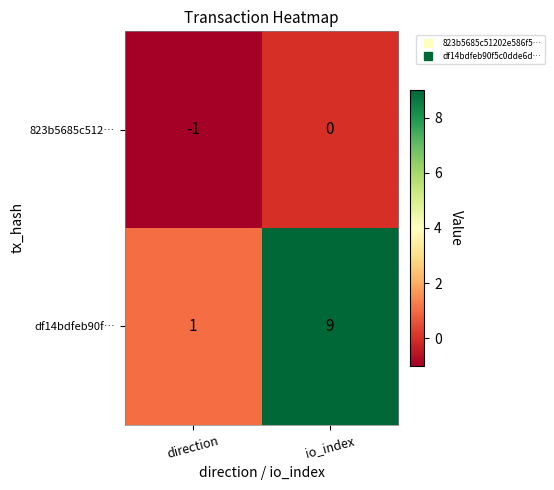

The 823b5685c512… series shows 0 at io_index. True or false?

True